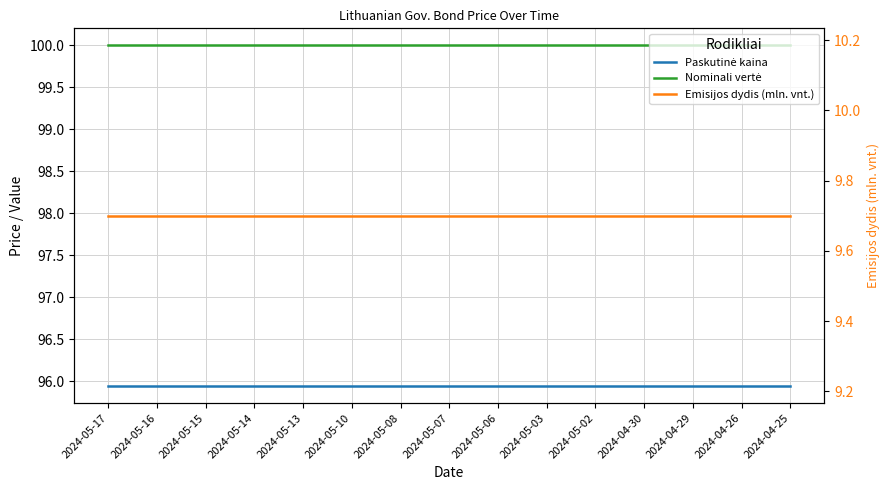

At which category does the chart reach its peak across all series?

2024-05-17